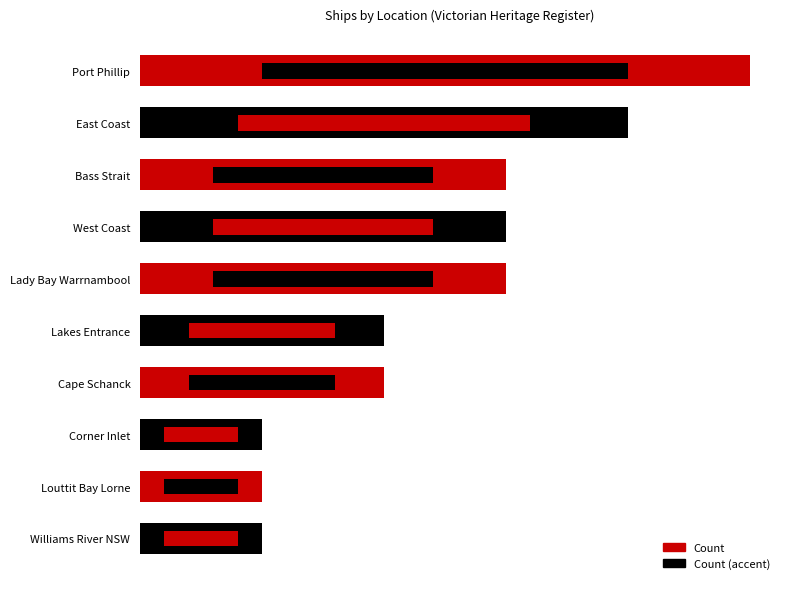

What is the value of the Count bar at the 10th from the left?

1.0